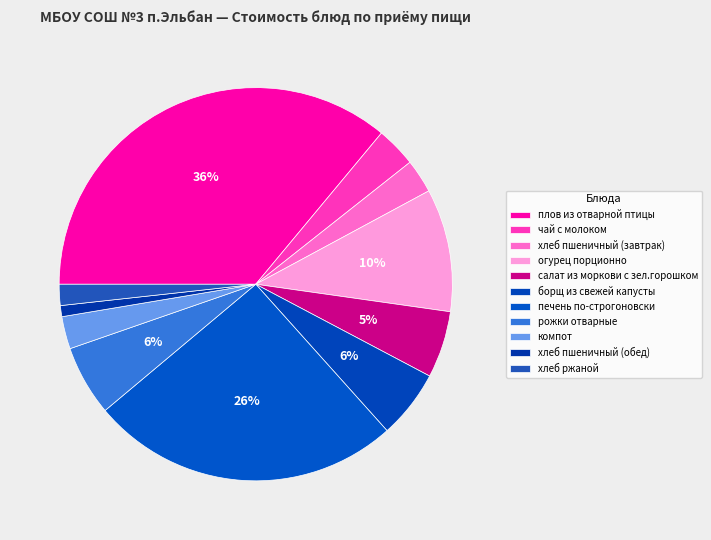

What percentage is the огурец порционно slice, to the nearest percent?

10%